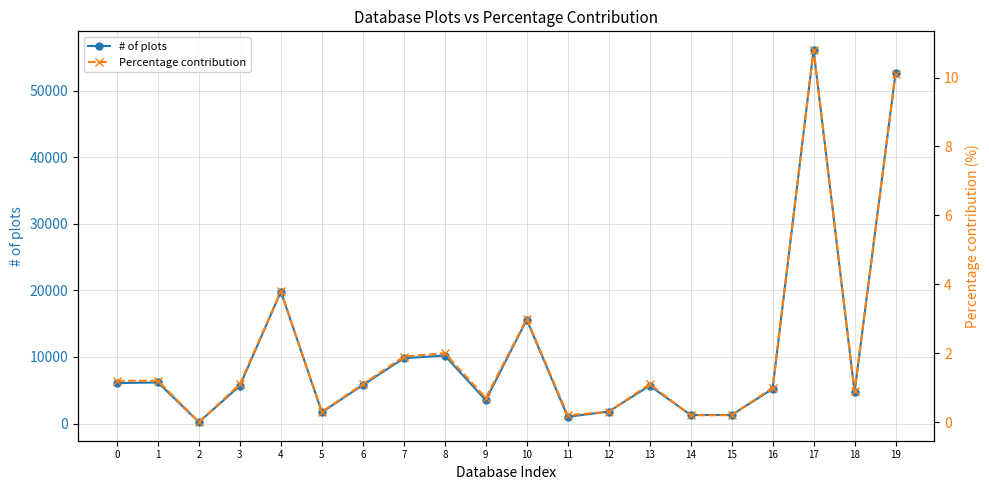

What is the value of the Percentage contribution point at the 15th from the left?

0.2